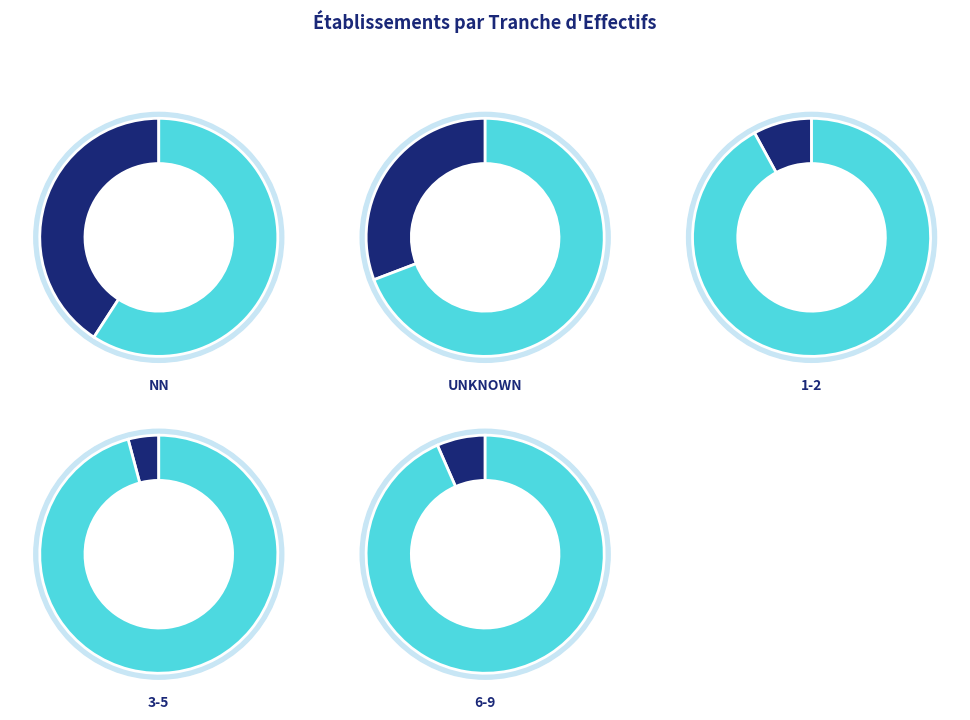

Is it true that 03 is 1% of the pie?

False